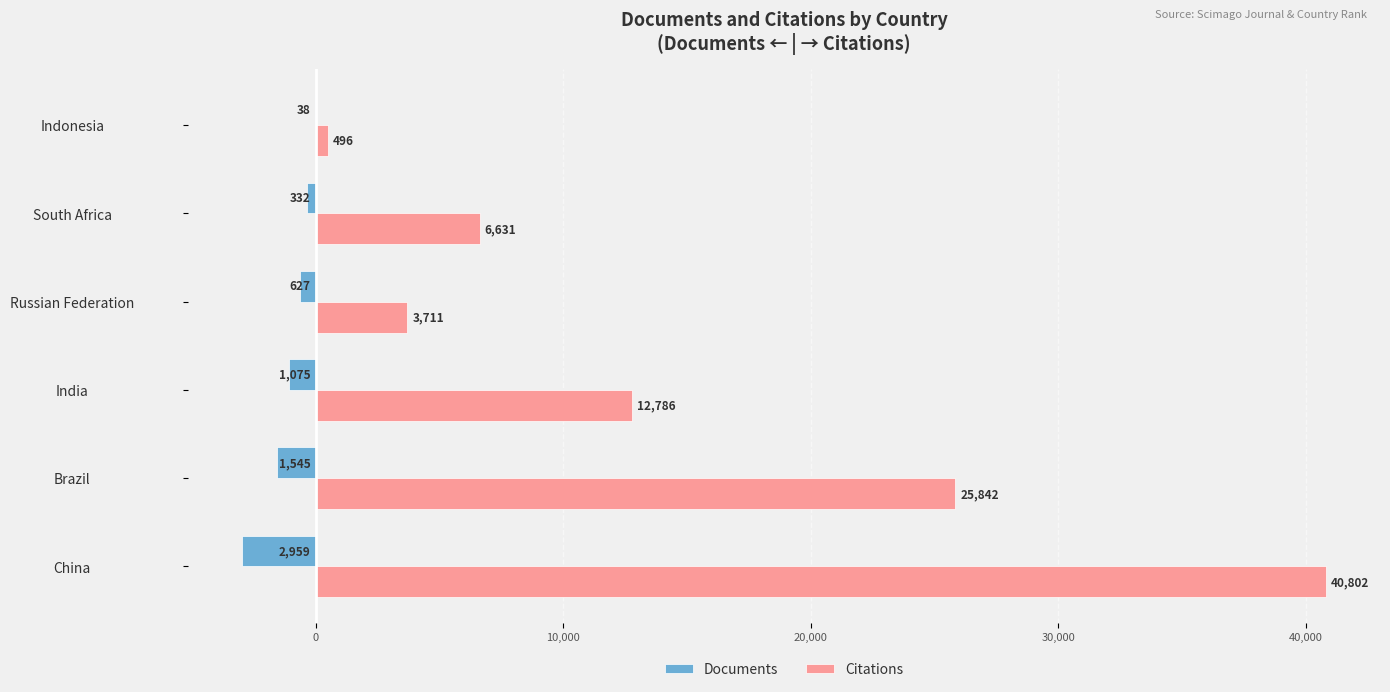

What is the sum of all Documents values?

-6576